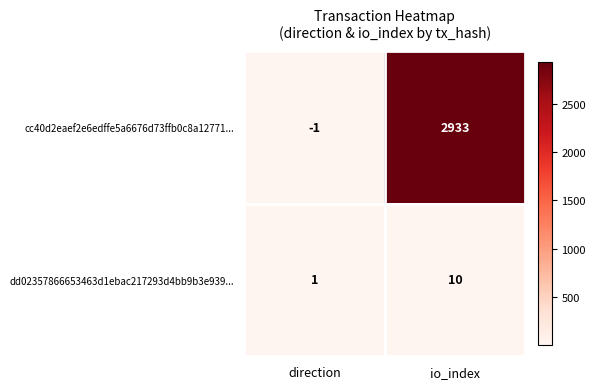

Count the number of data series in this chart.

2